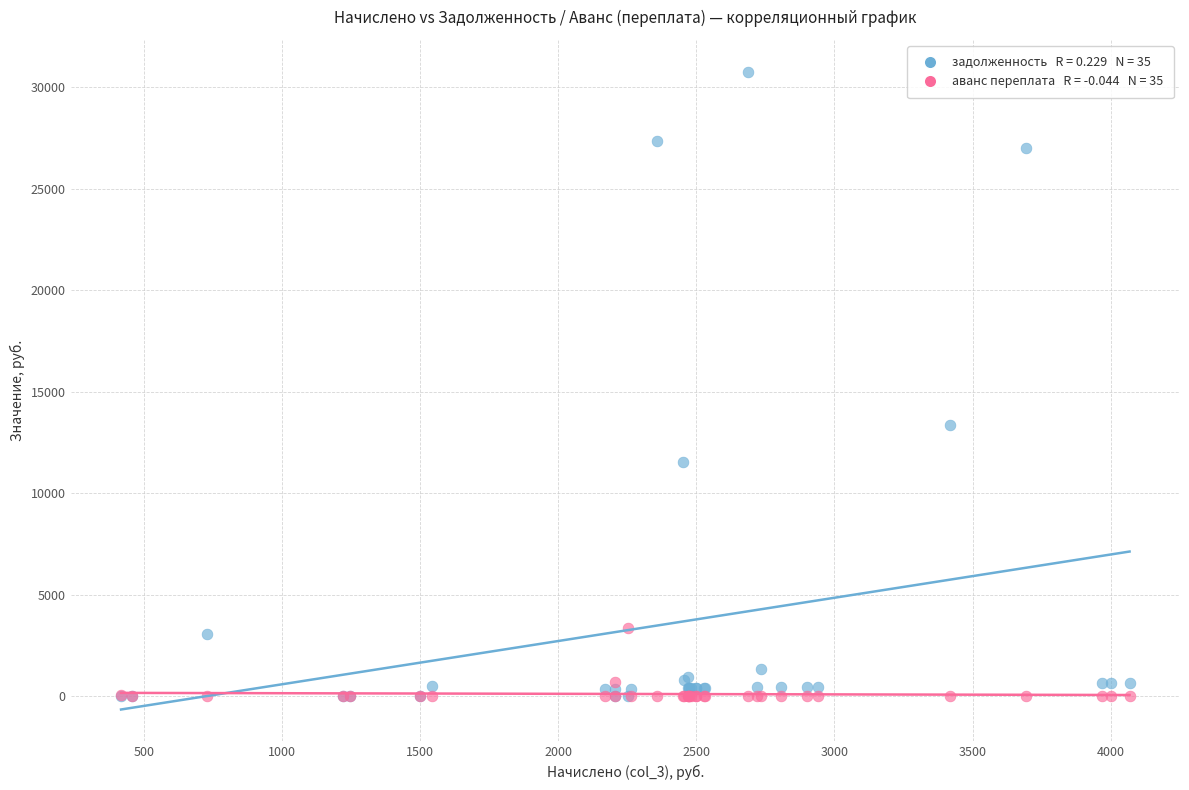

Across all series, what Y value is closest to 15375?

13338.7